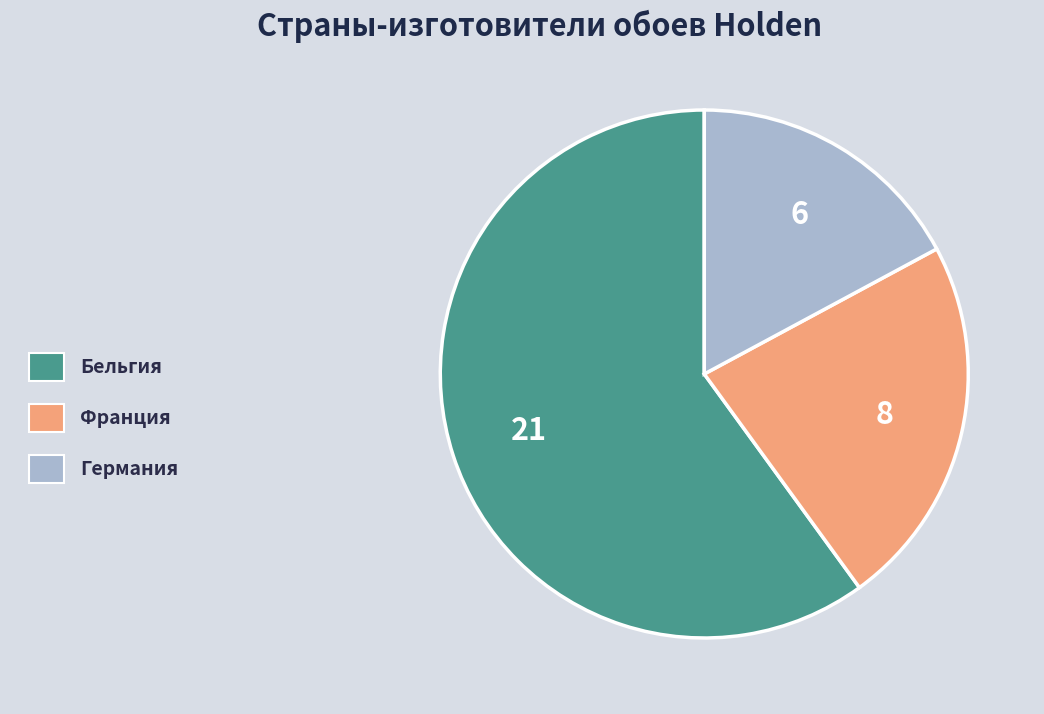

Rank the categories by value from lowest to highest.

Германия, Франция, Бельгия